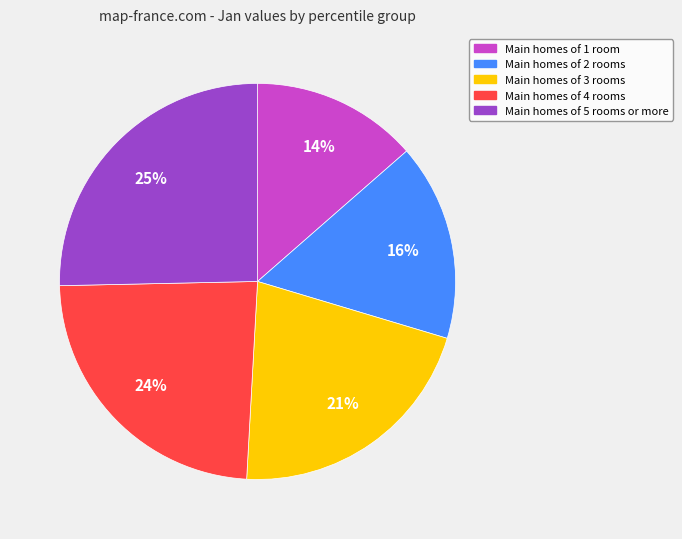

Does any single category account for the majority?

No